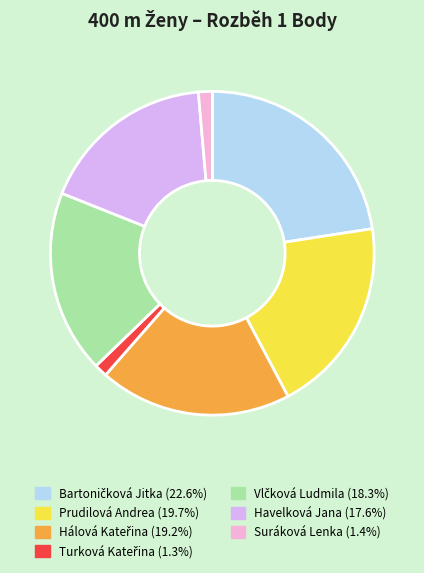

What is the ratio of the value at Bartoničková Jitka to the value at Suráková Lenka?

16.4